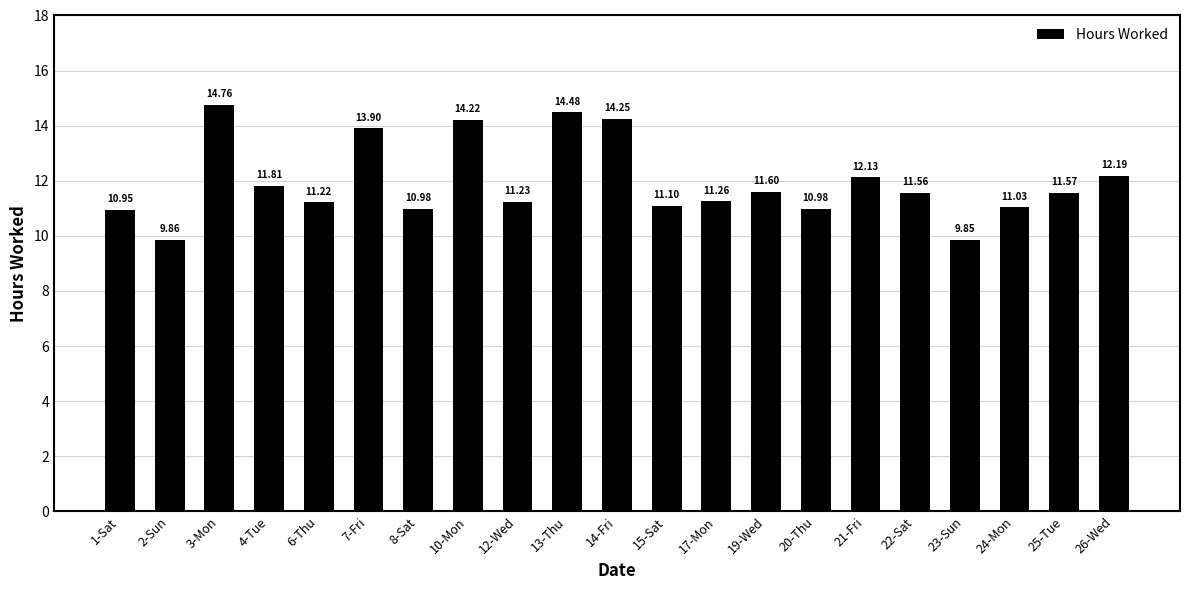

What is the difference between the maximum and minimum values?

4.9